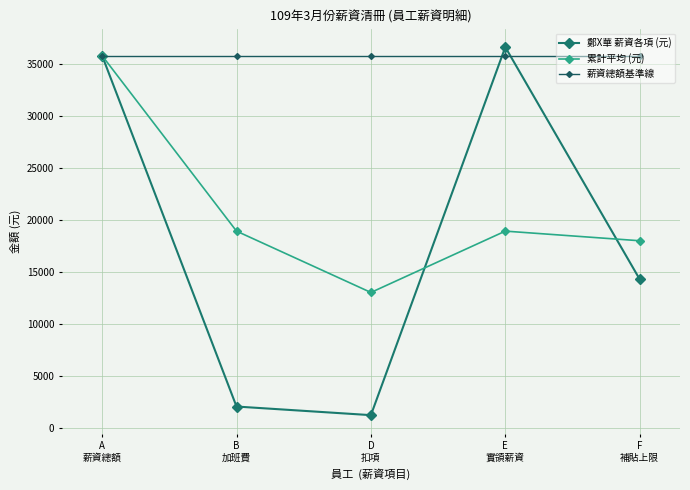

Rank the series by their maximum value, from highest to lowest.

鄭X華 薪資各項 (元), 累計平均 (元), 薪資總額基準線